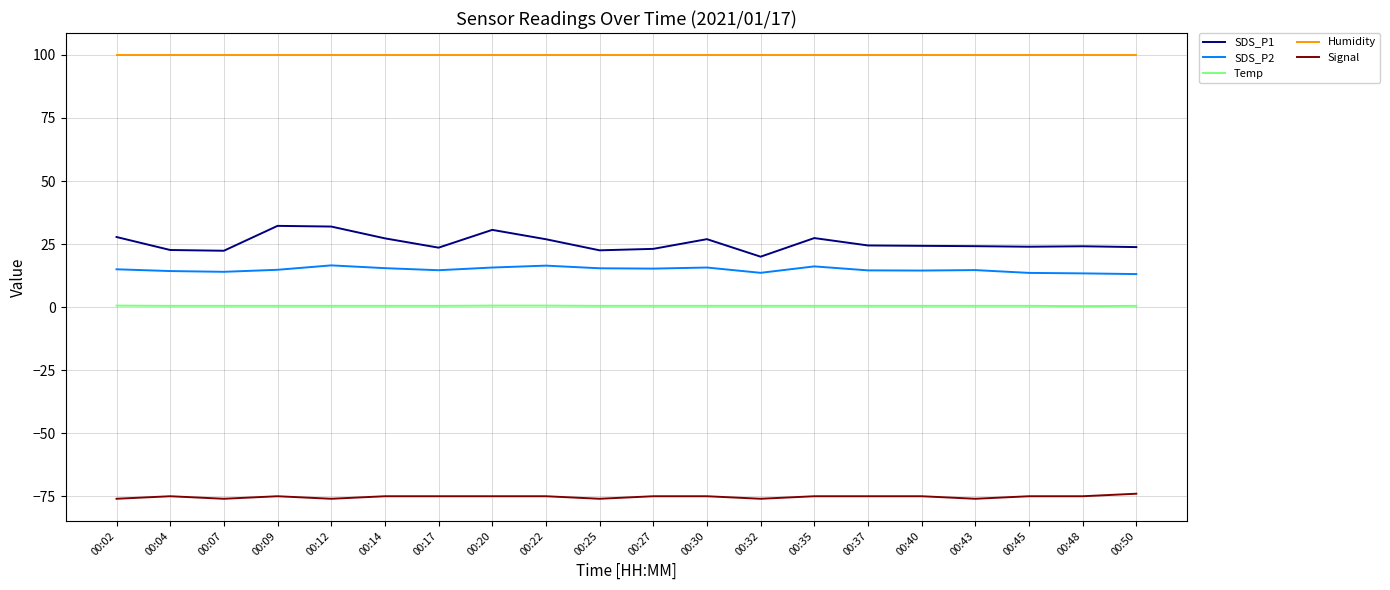

What is the minimum value shown in the chart?

-76.0